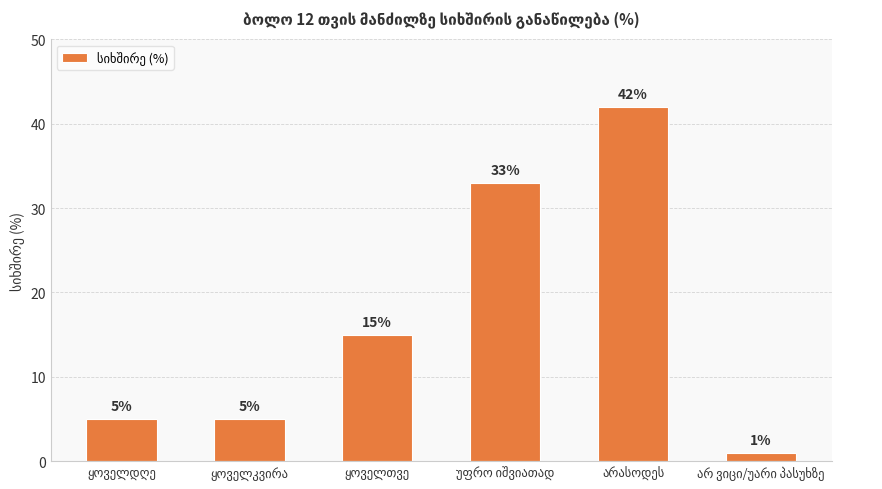

What is the average value?

17